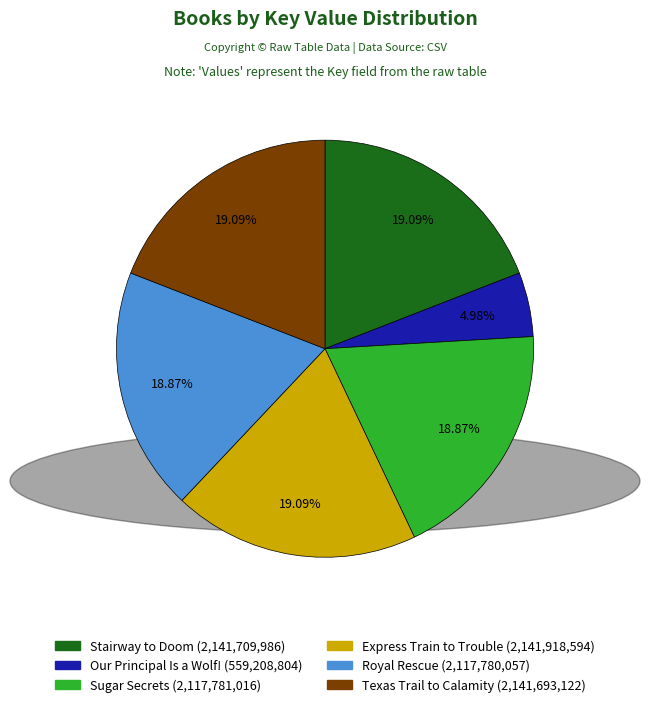

How many slices are in this pie chart?

6